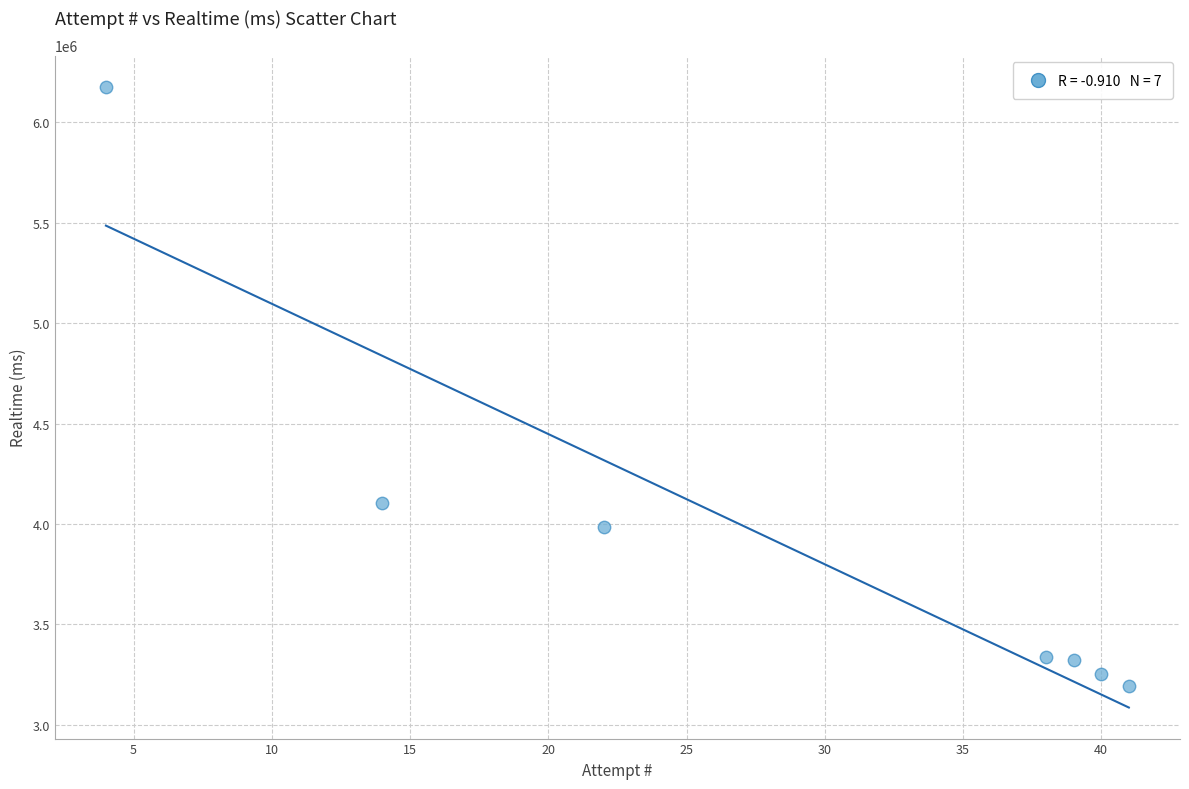

What is the range of X values (max minus min)?

37